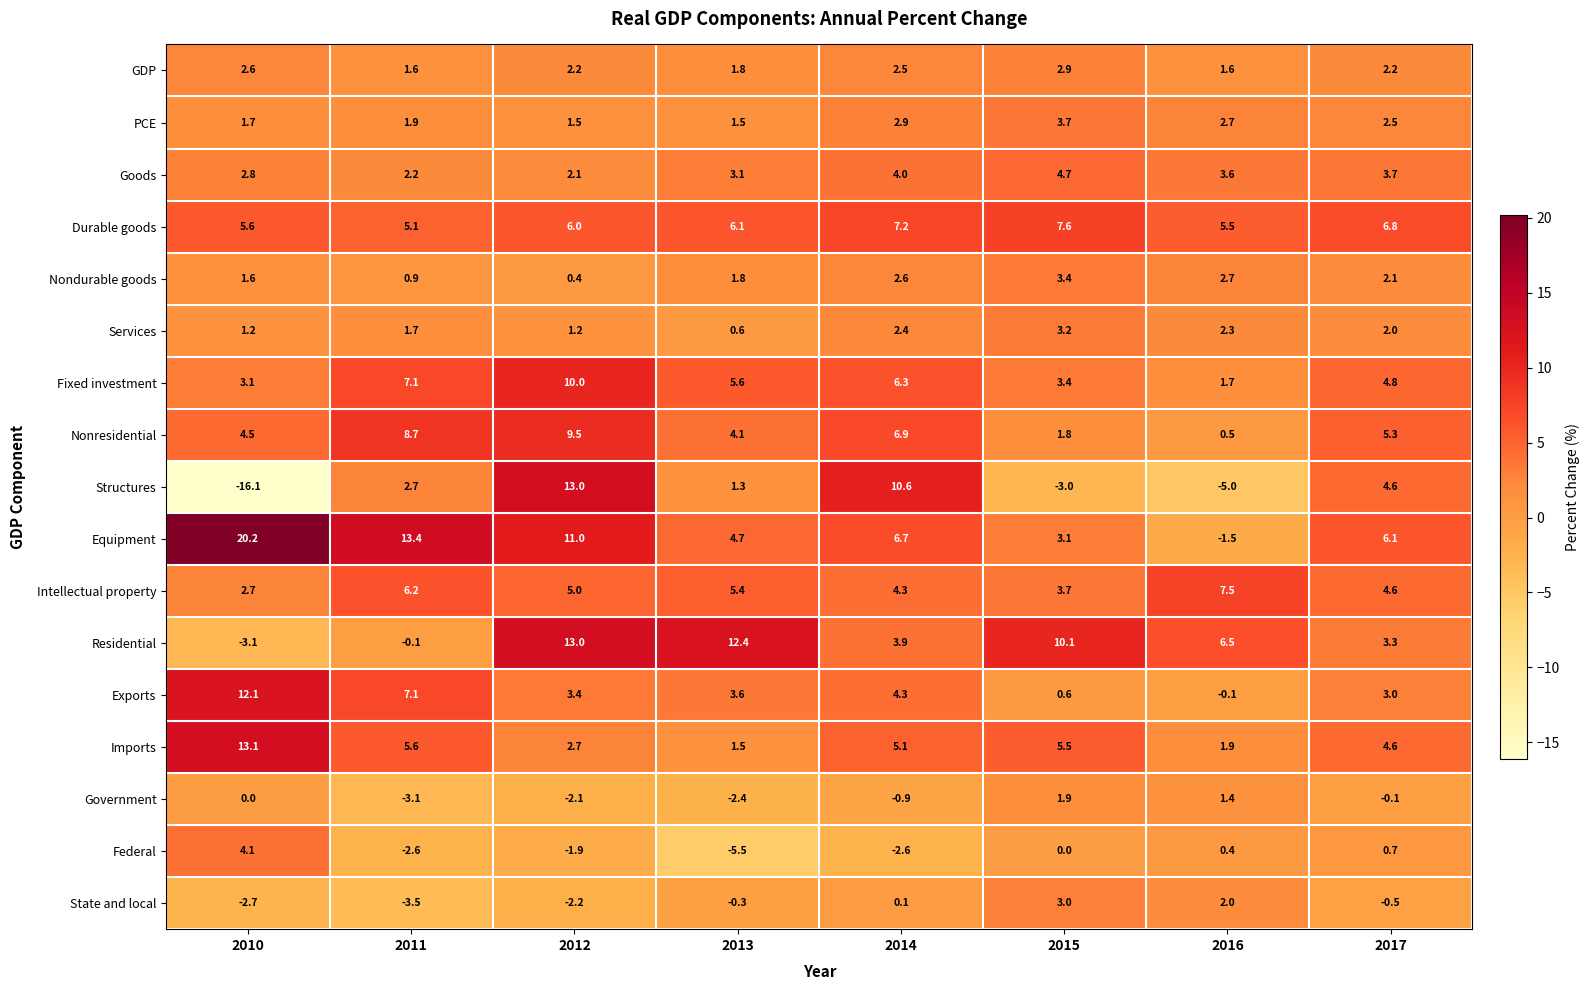

What is the difference between the Federal values at 2014 and 2015?

2.6